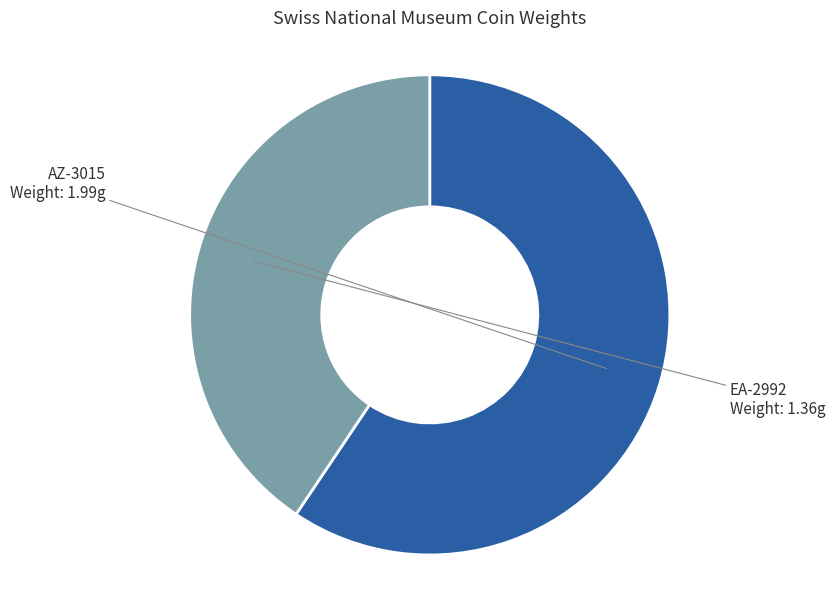

Which slice is the smallest?

EA-2992